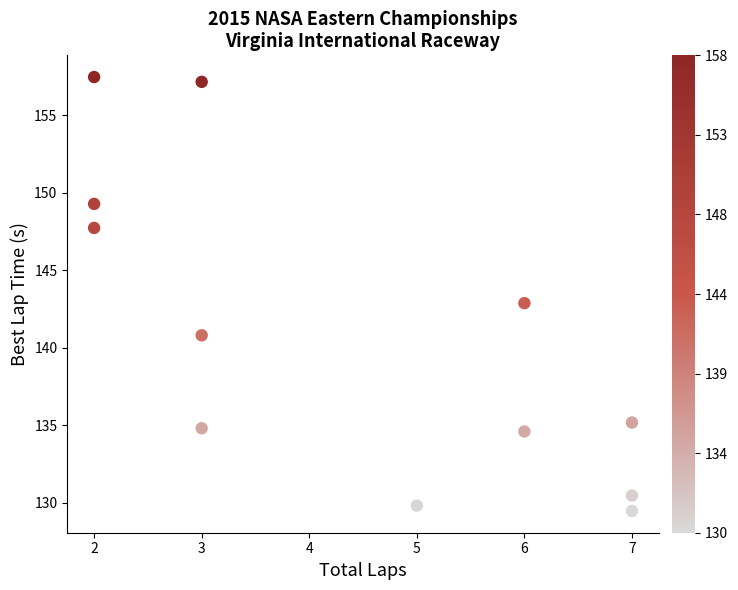

What is the range of Y values (max minus min)?

28.0